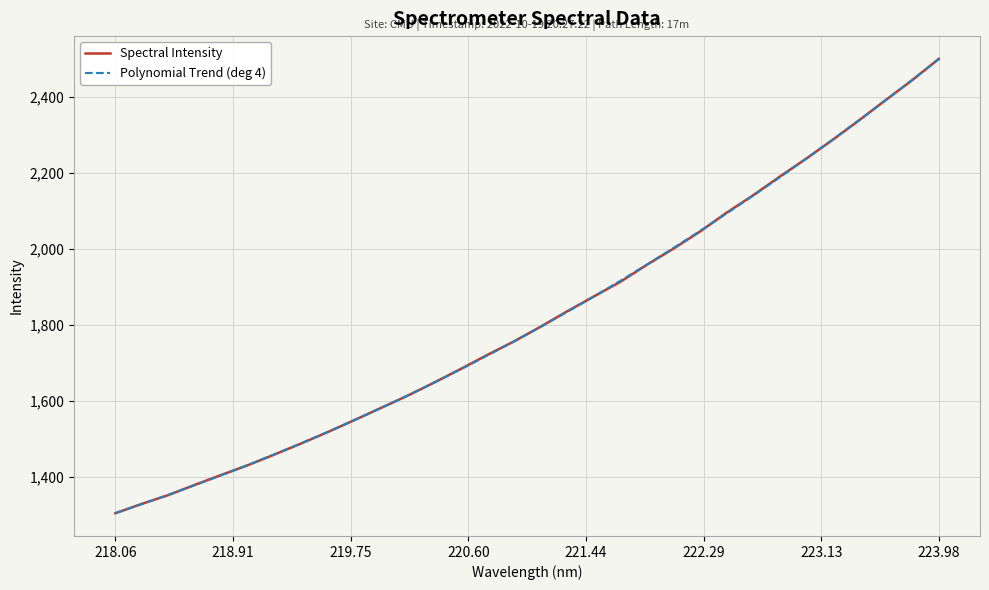

What is the difference between the maximum and second lowest values?

1170.6